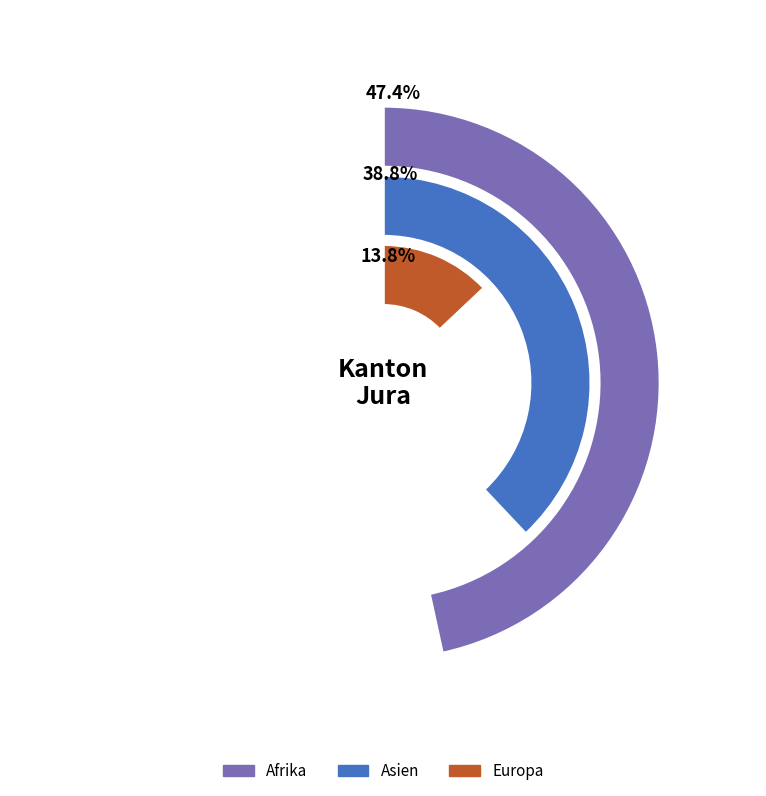

Does Afrika represent more than half of the total?

No